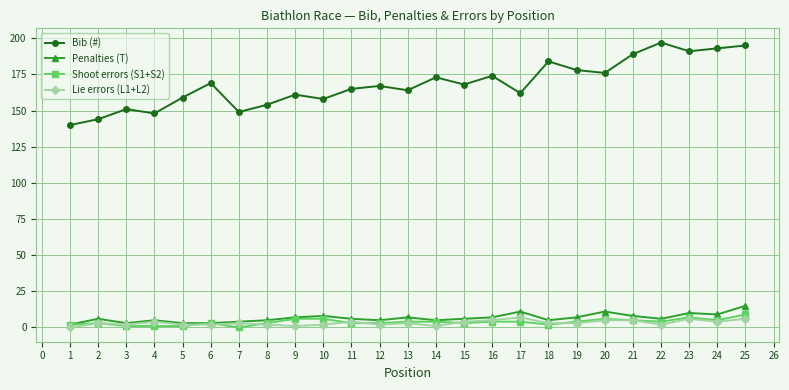

What are all the series names shown in the legend?

Bib (#), Penalties (T), Shoot errors (S1+S2), Lie errors (L1+L2)